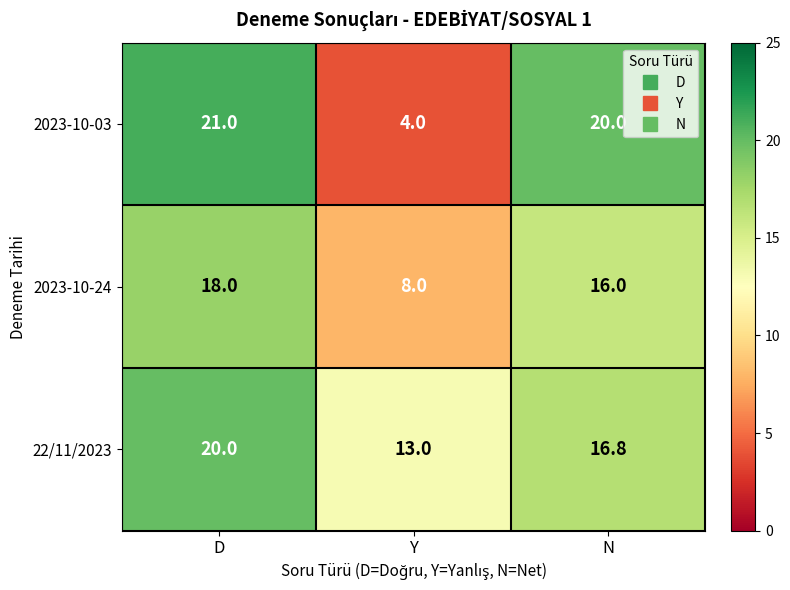

At which category is the sum across all series the highest?

D